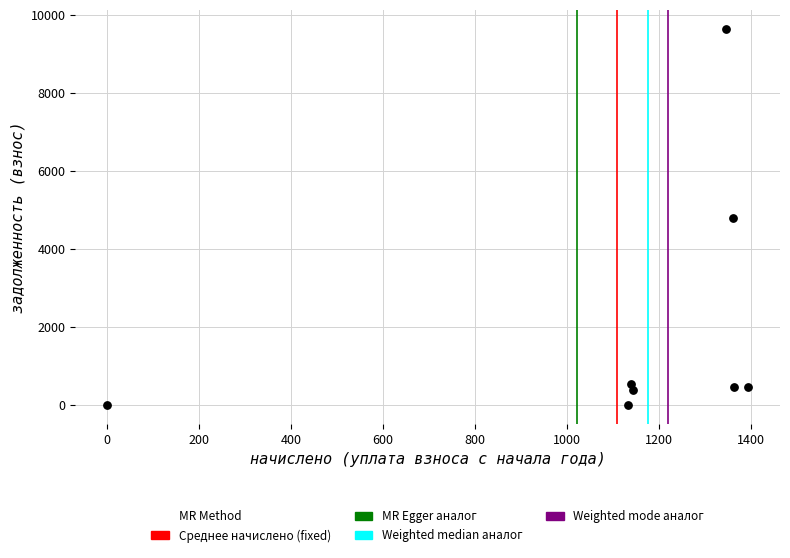

What is the range of X values (max minus min)?

1393.7